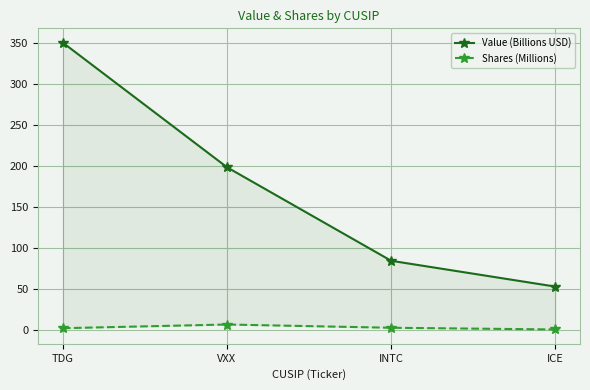

Reading left to right, extract all data points from this chart.

Value (Billions USD): 350.8	198.5	84.2	52.6
Shares (Millions): 1.8	6.3	2.3	0.2